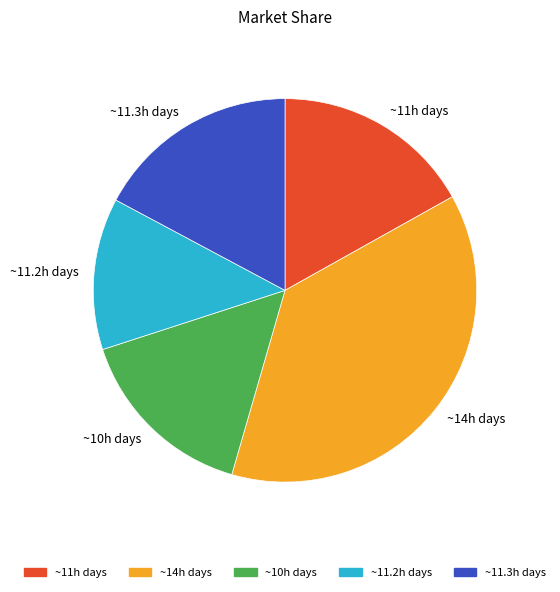

Does ~11.2h days represent more than half of the total?

No